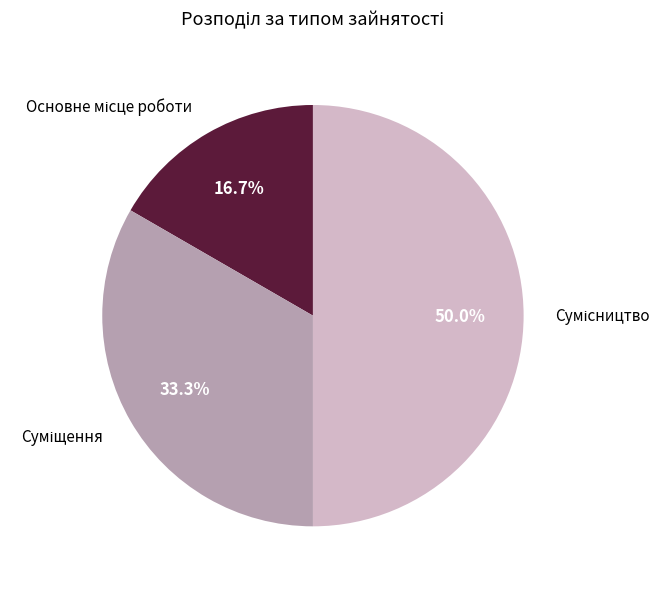

Rank the categories by value from highest to lowest.

Сумісництво, Суміщення, Основне місце роботи